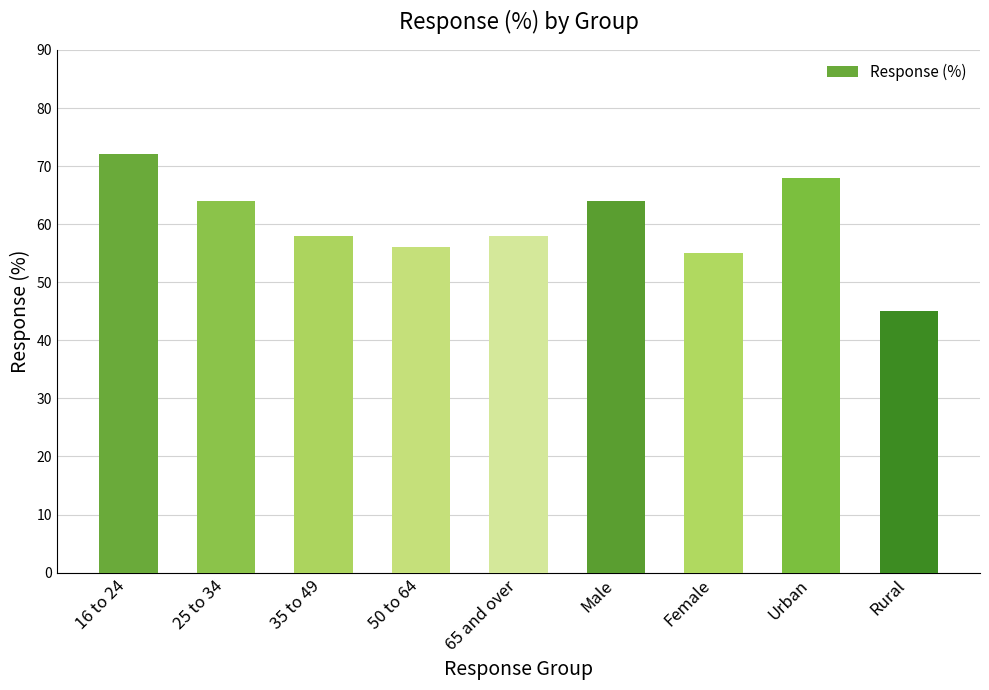

Reading right to left, list all the values displayed in this chart.

45	68	55	64	58	56	58	64	72